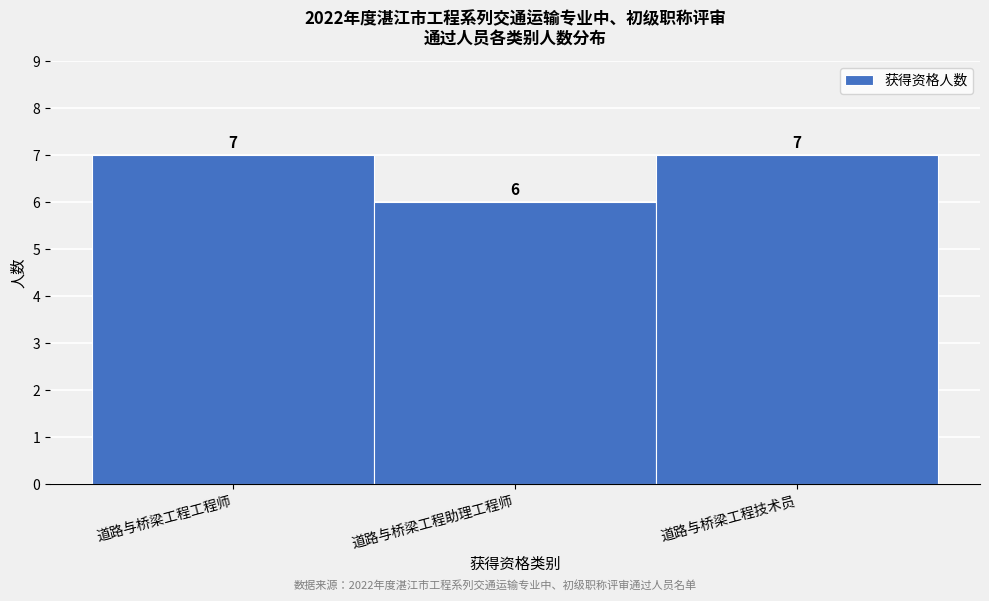

Reading right to left, what are all the values shown in this chart?

道路与桥梁工程技术员=7	道路与桥梁工程助理工程师=6	道路与桥梁工程工程师=7